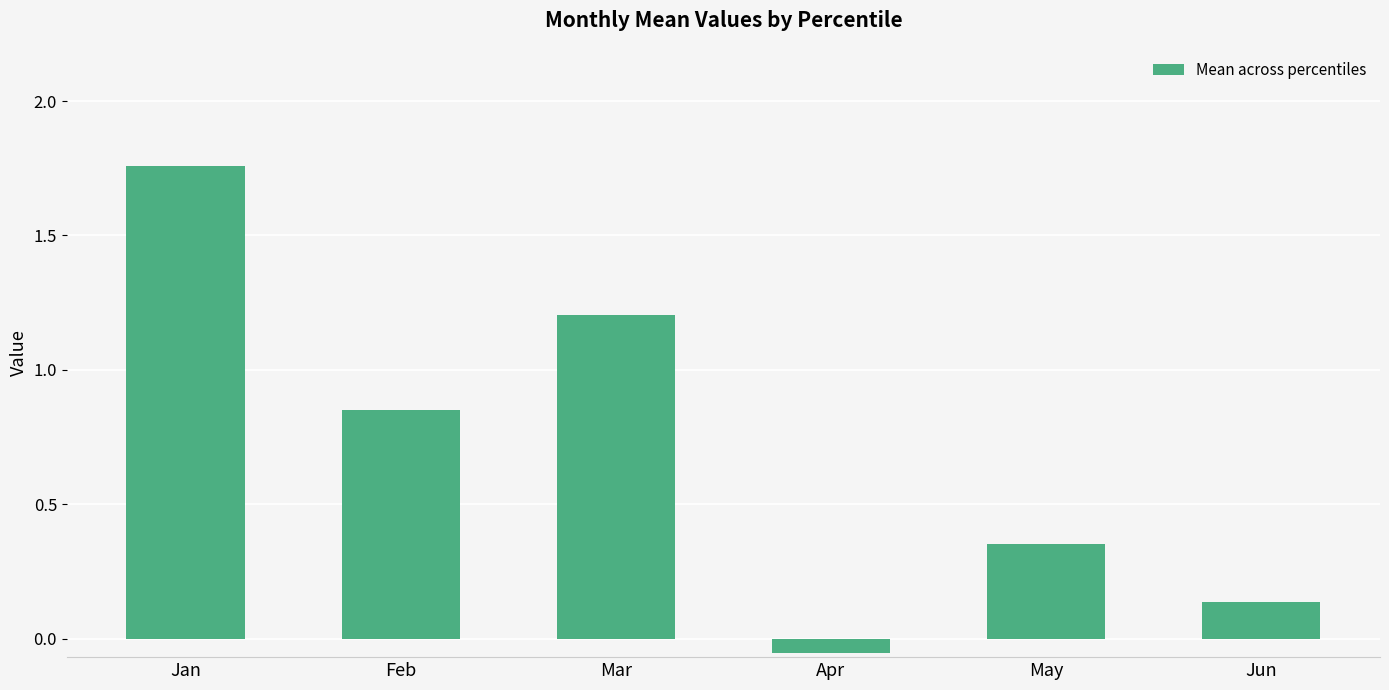

How many distinct data groups are displayed?

1